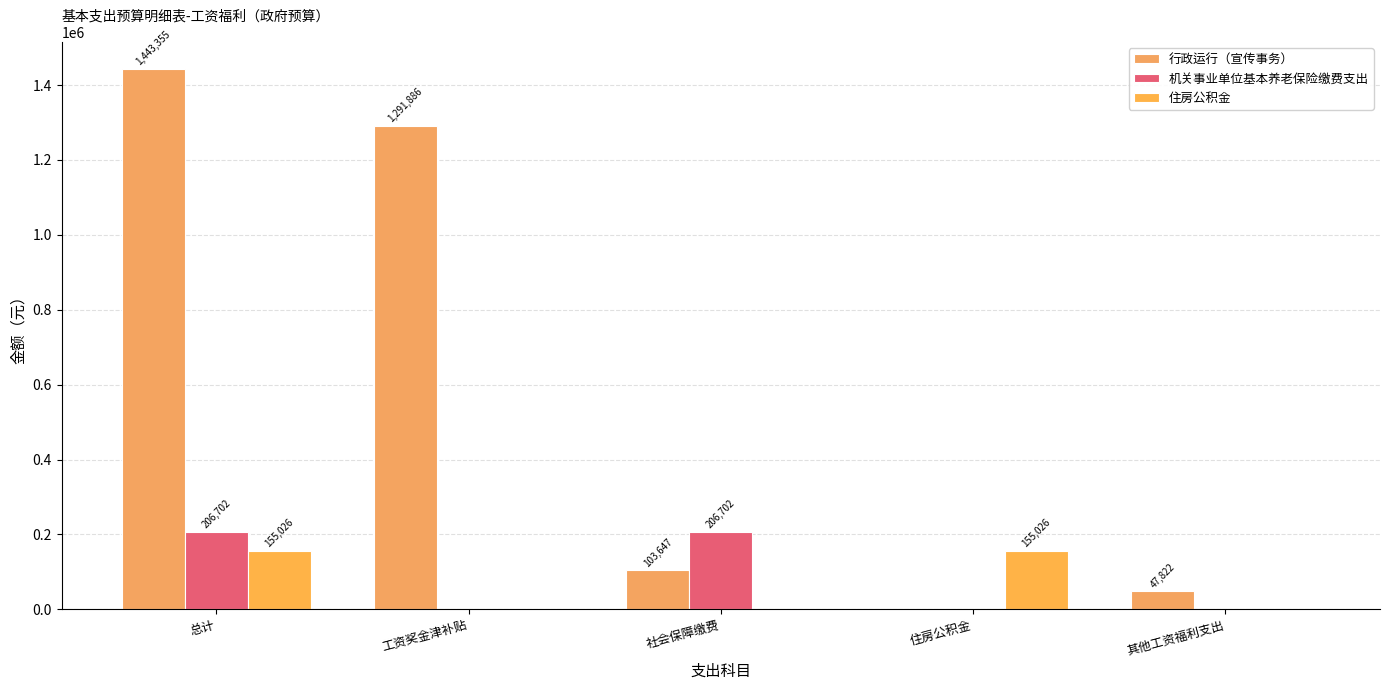

At which category is the sum across all series the highest?

总计